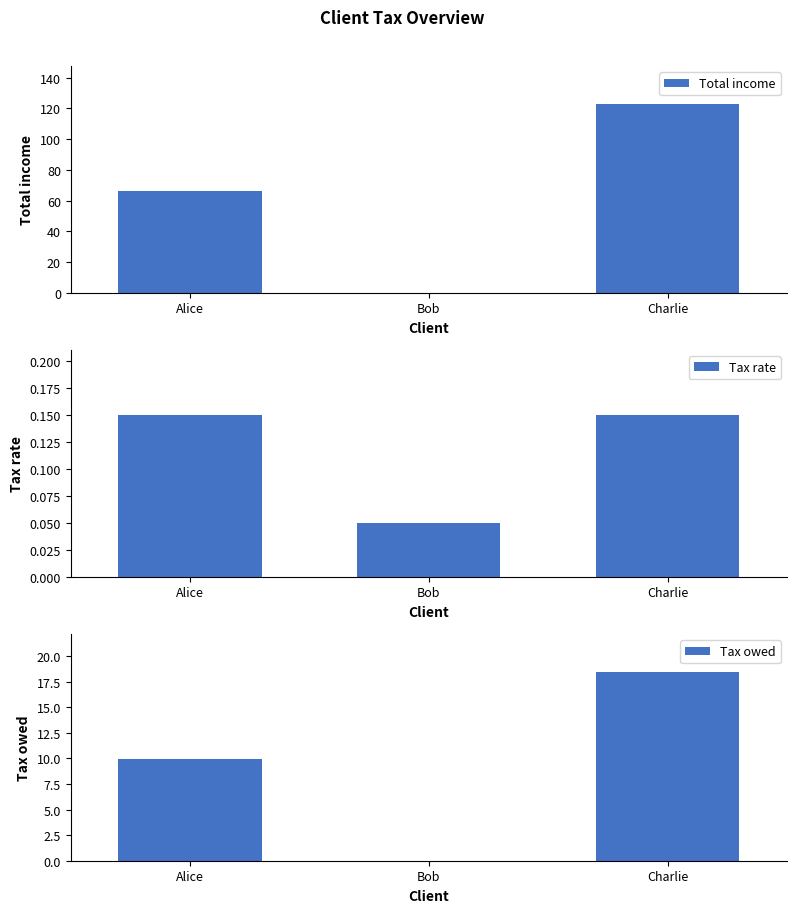

What position from the right is Charlie?

1